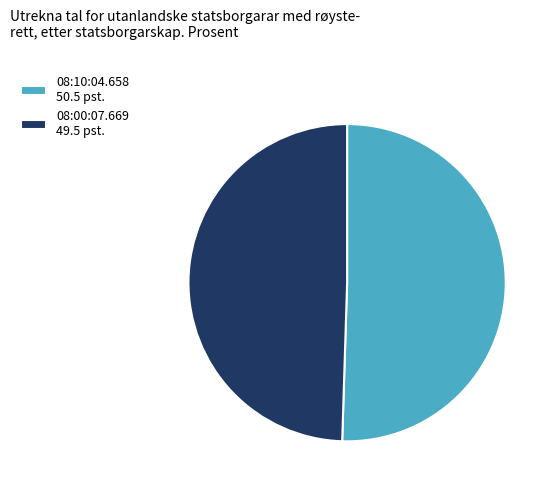

Combined, do 08:10:04.658 and 08:00:07.669 account for over 50%?

Yes